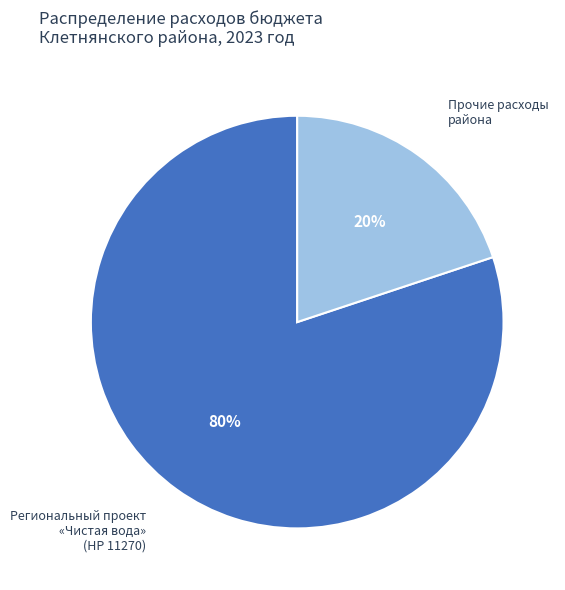

To the nearest percent, what is the average slice percentage?

50%